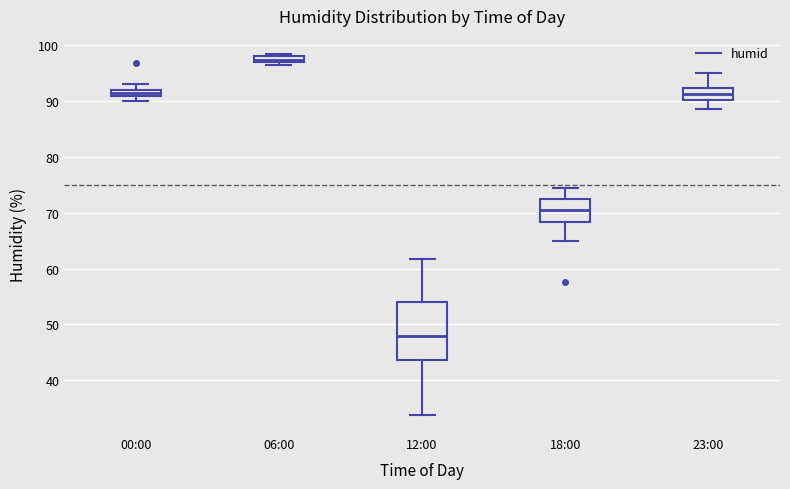

Where is the upper edge of the box for 00:00 on the y-axis? The values are not printed on the chart, so give them approximately, as read against the axis.

92